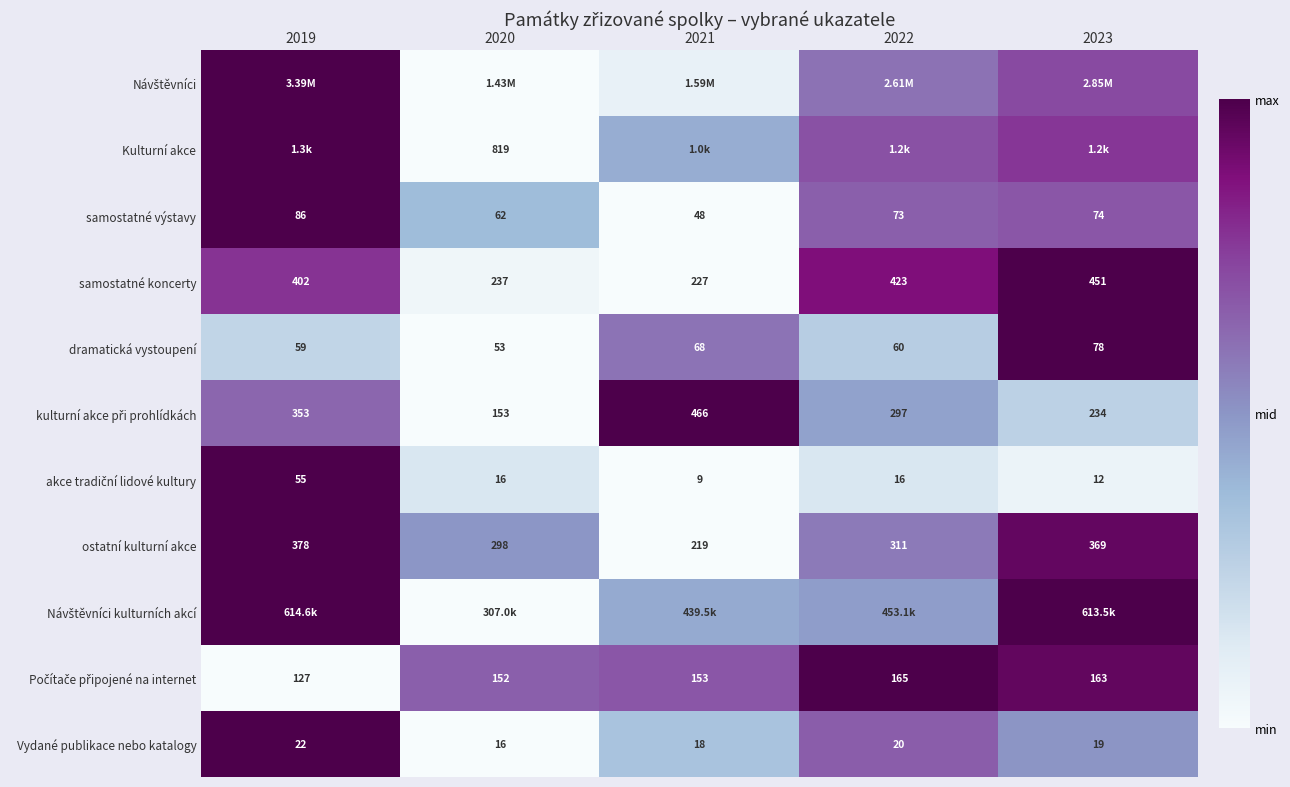

At which label does dramatická vystoupení reach its minimum?

2020